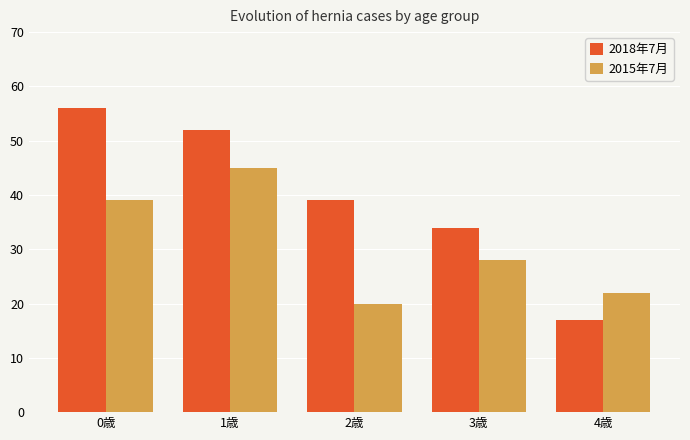

What is the difference between the maximum and minimum values in the 2018年7月 series?

39